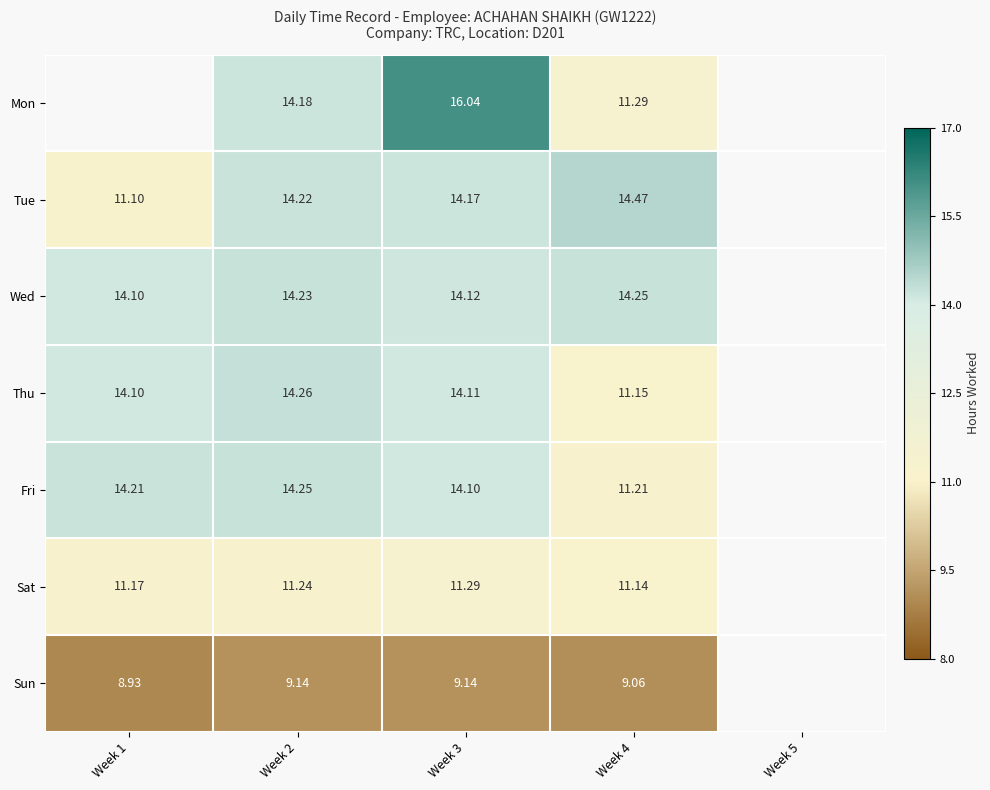

Is the value of Sun at Week 3 greater than the value of Mon at Week 4?

No